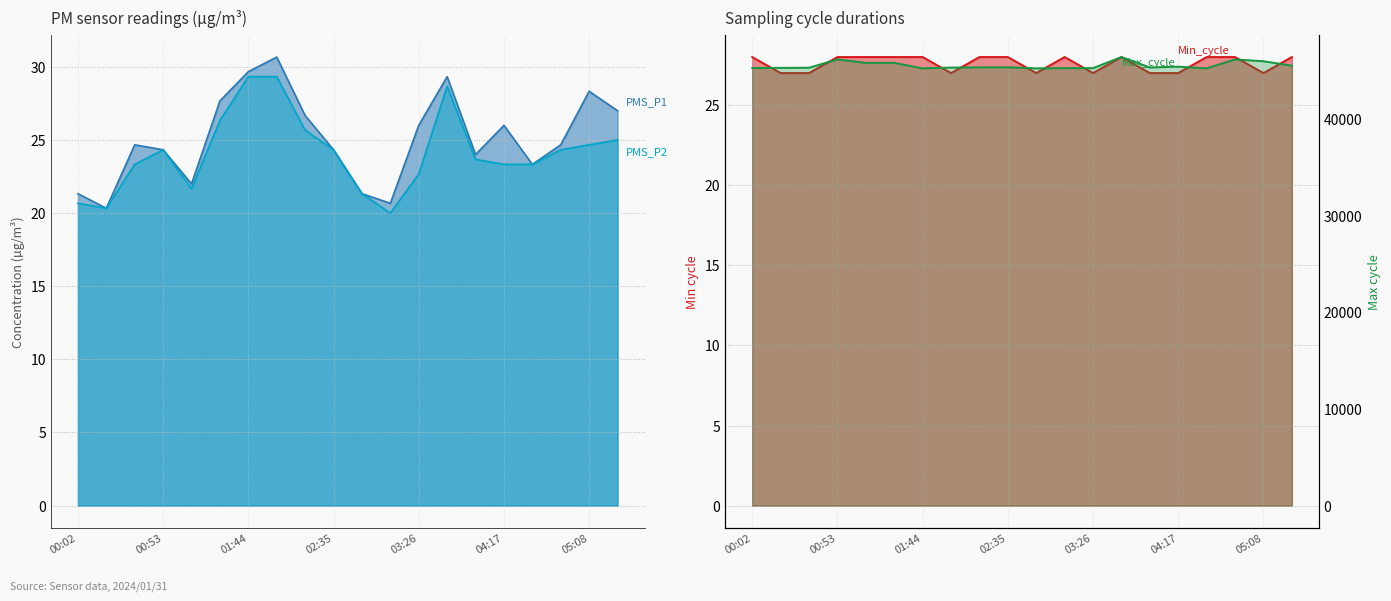

Which series has the largest total across all categories?

Max_cycle